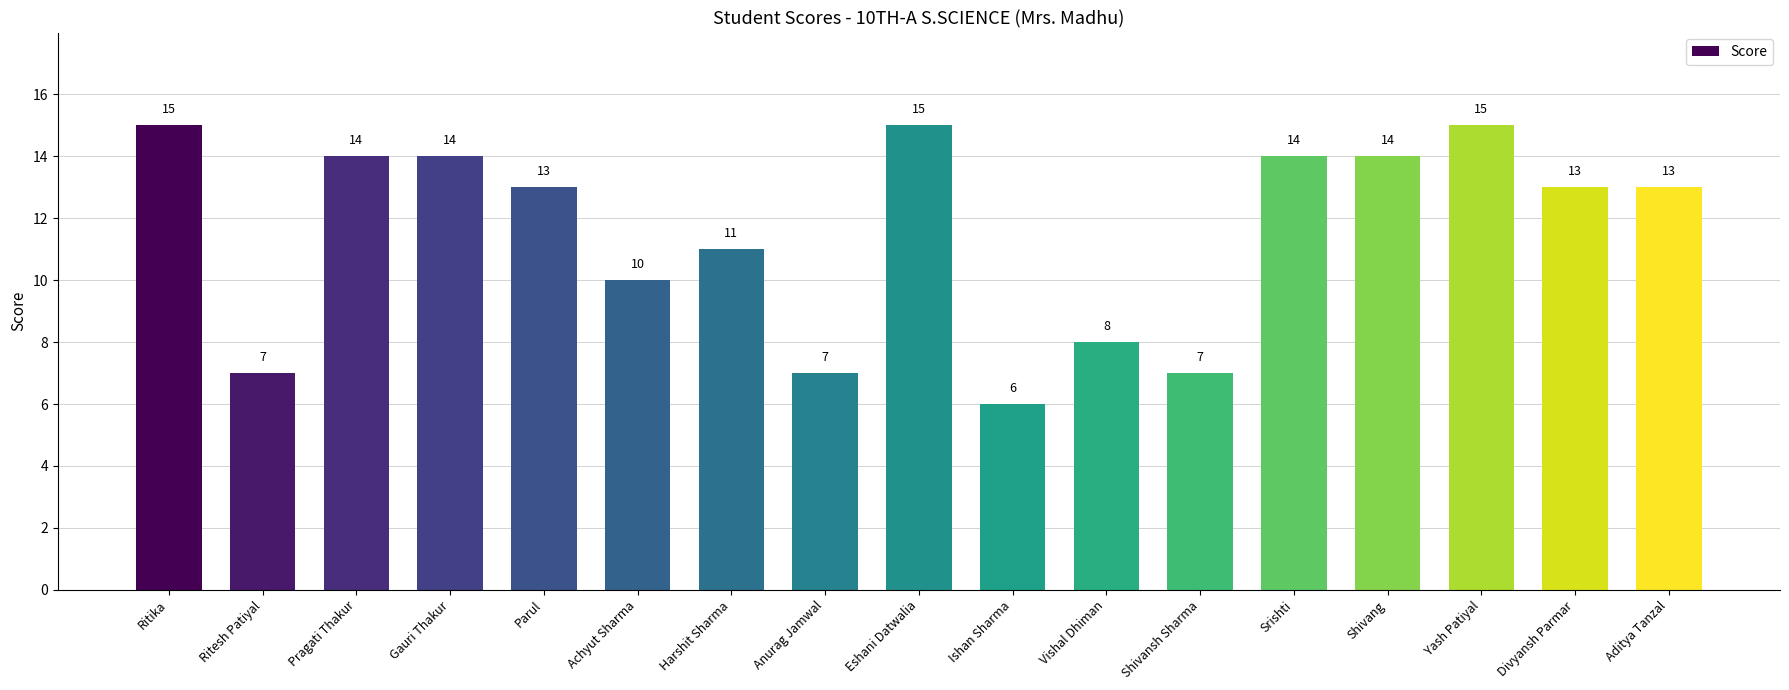

What is the sum of the values at Srishti and Shivang?

28